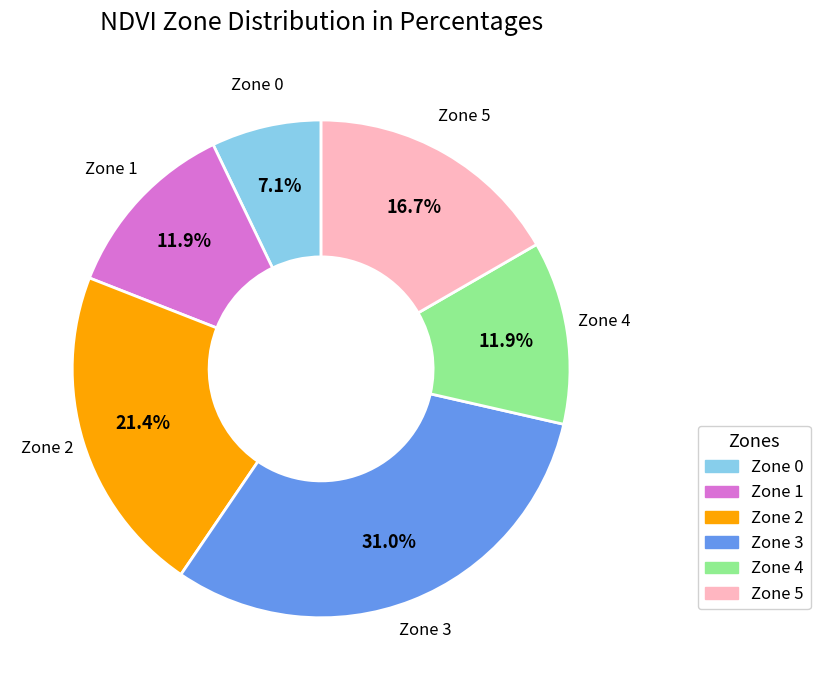

What percentage is the Zone 5 slice, to the nearest percent?

17%